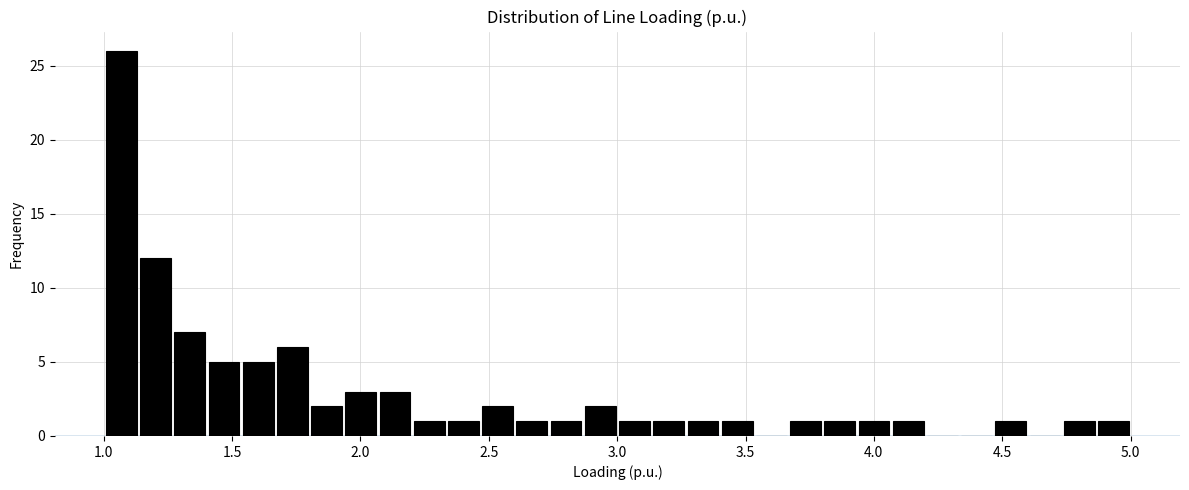

Read against the x-axis, roughly where is the centre of the tallest bar?

1.05